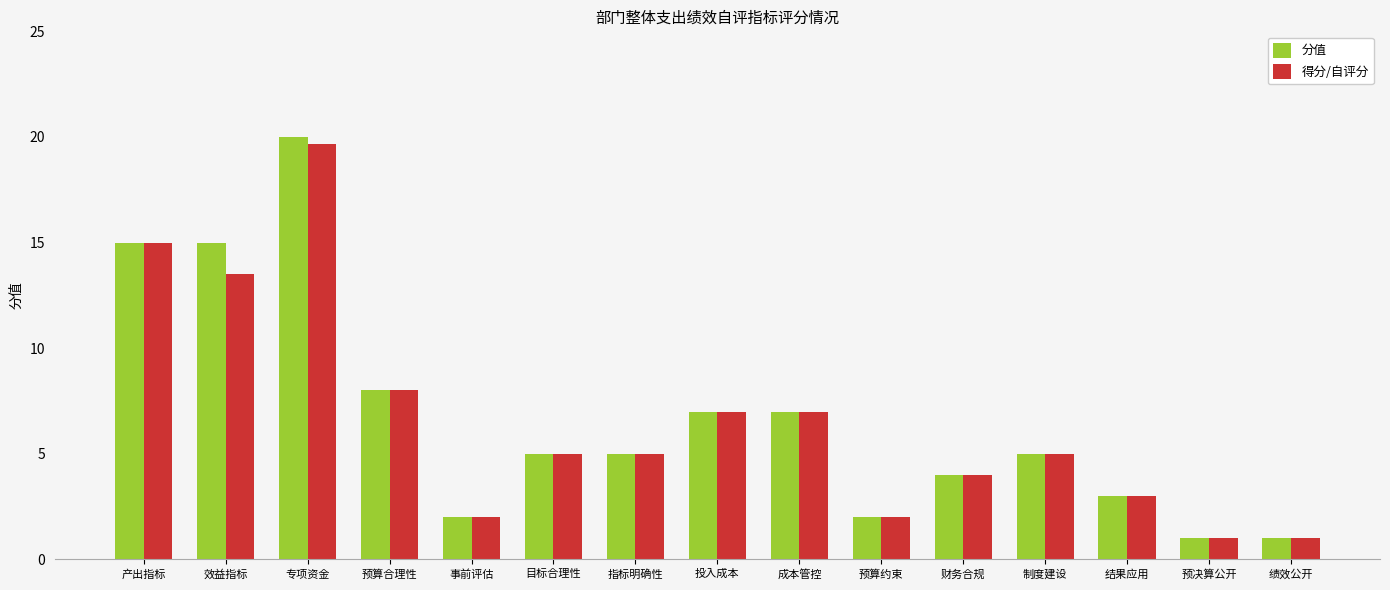

The value of 分值 at 专项资金 is 20.0. True or false?

True